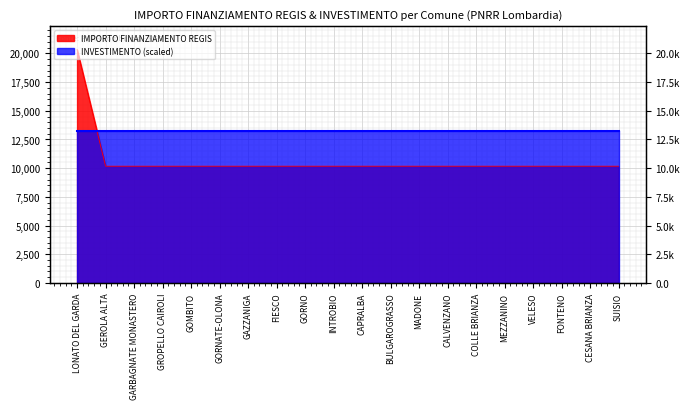

Is it true that the value at LONATO DEL GARDA is 10544?

False